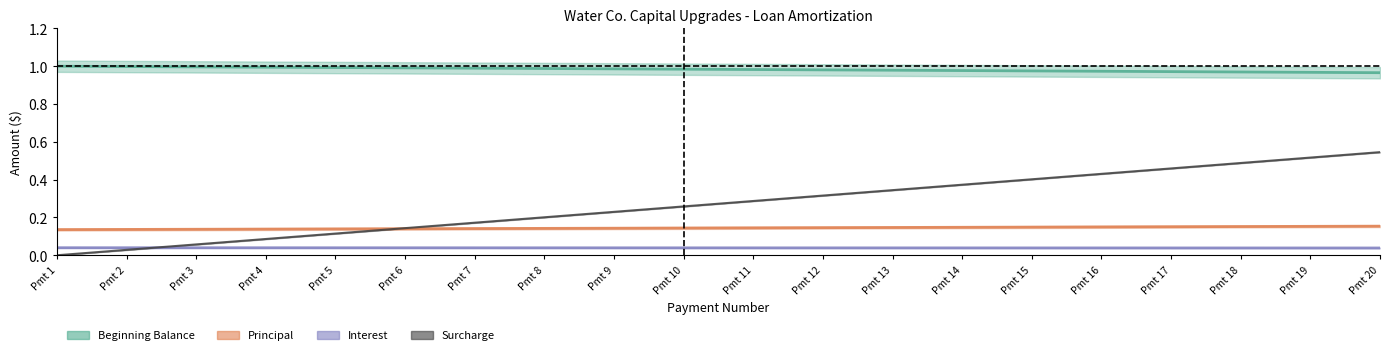

What are all the series names shown in the legend?

Beginning Balance, Principal, Interest, Surcharge